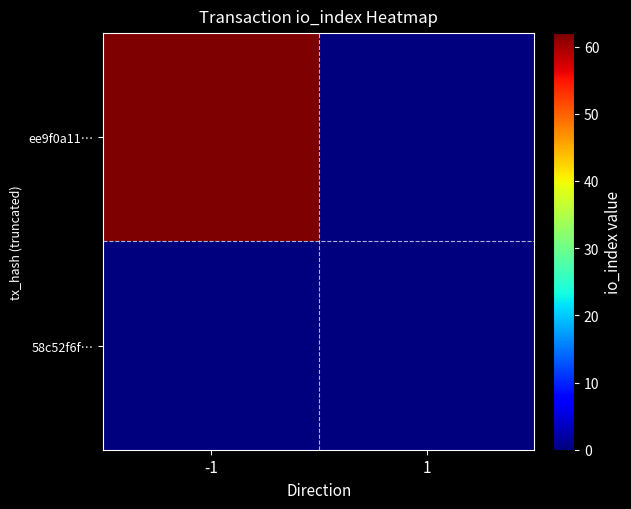

Count the number of categories in the chart.

2